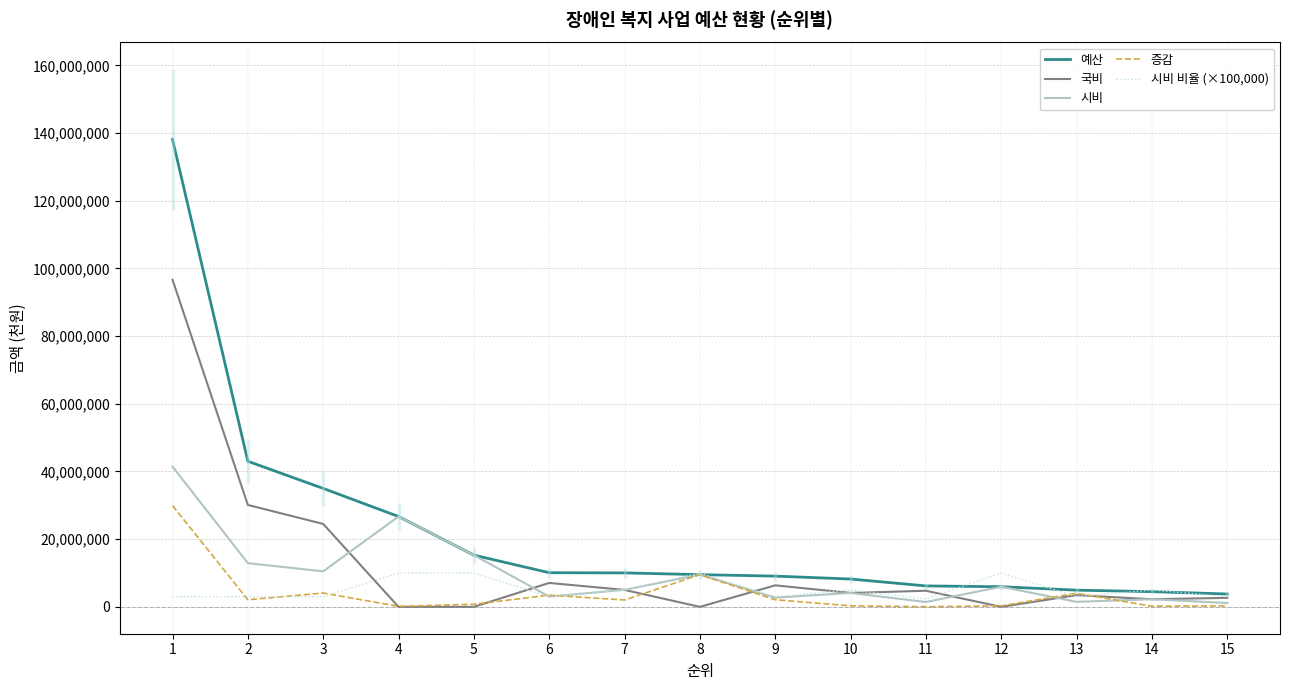

How many values in the 증감 series are below 2031000?

7